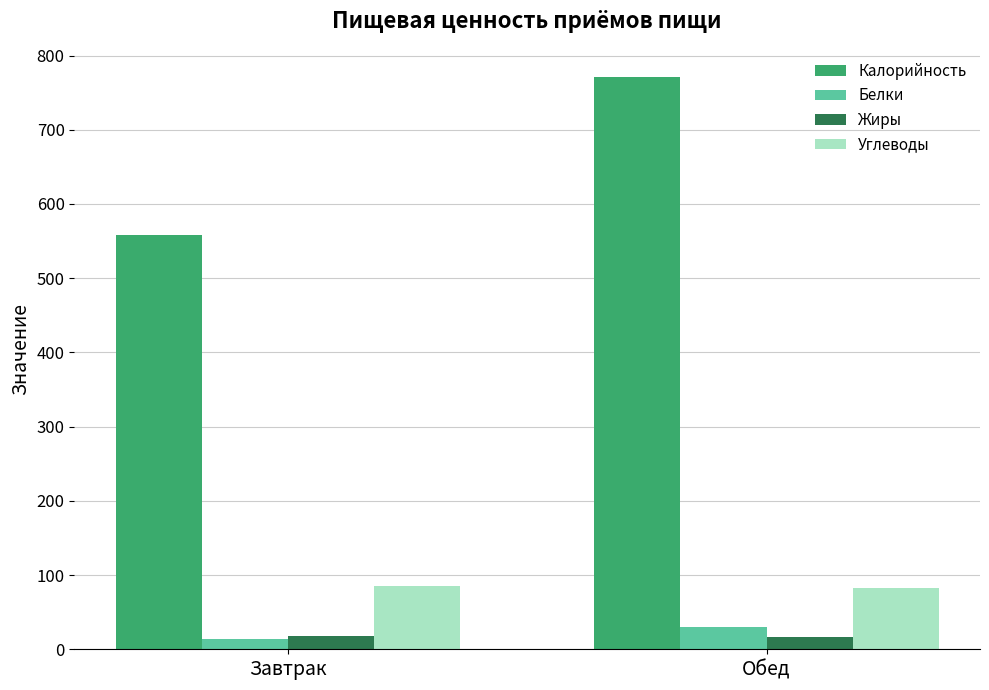

How many distinct data groups are displayed?

4